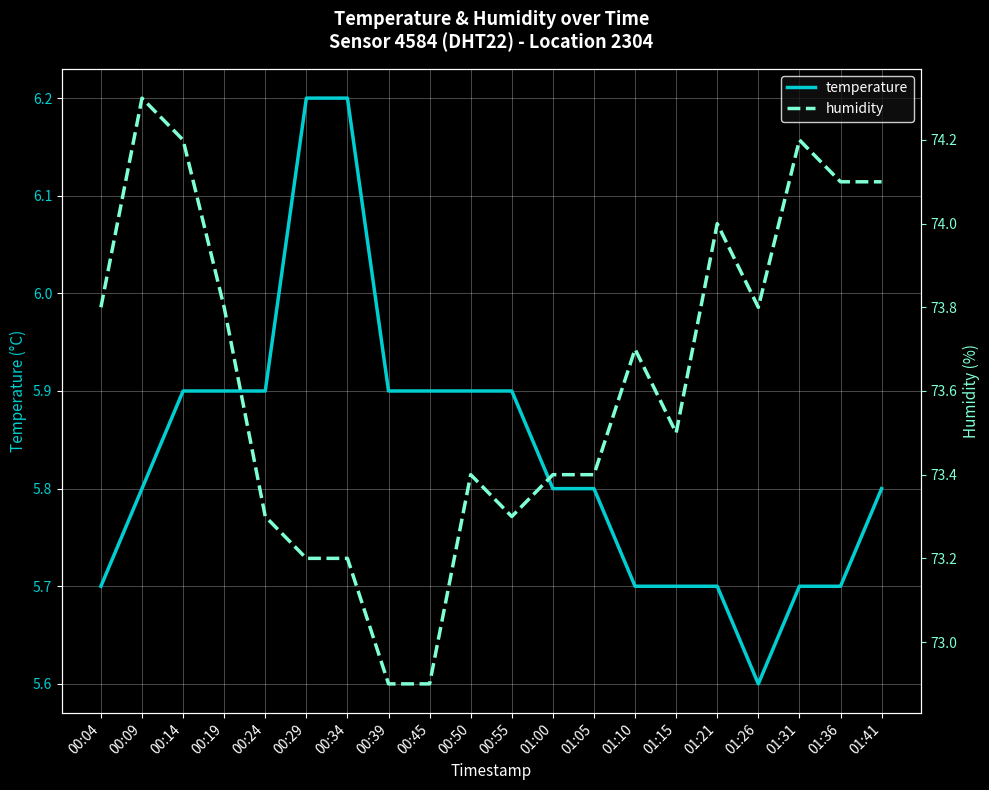

List the series in order of their peak value, lowest first.

temperature, humidity